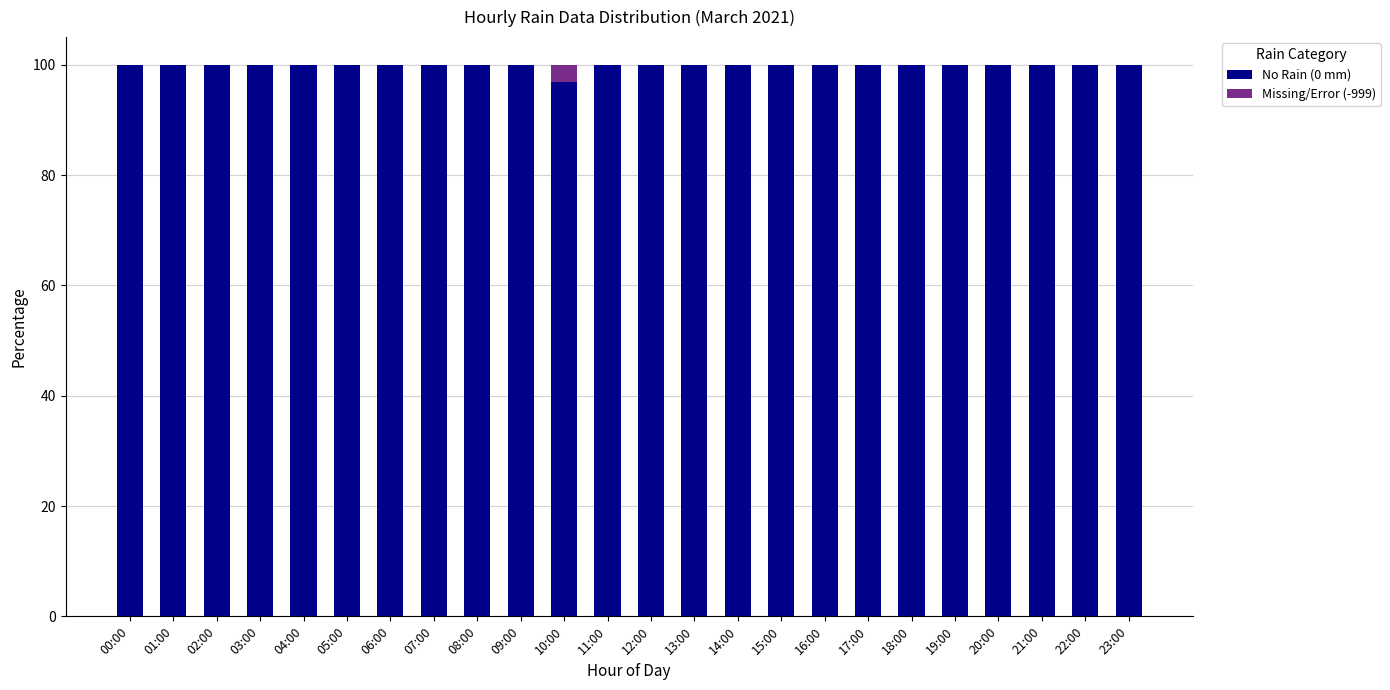

The value of No Rain (0 mm) at 21:00 is 140.1. True or false?

False